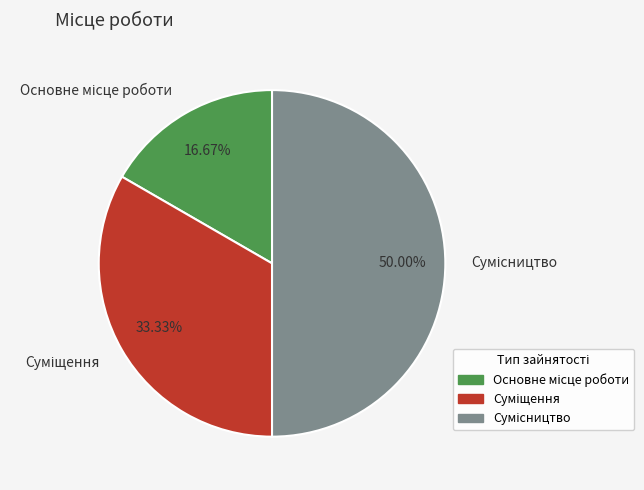

Rank the categories by value from highest to lowest.

Сумісництво, Суміщення, Основне місце роботи